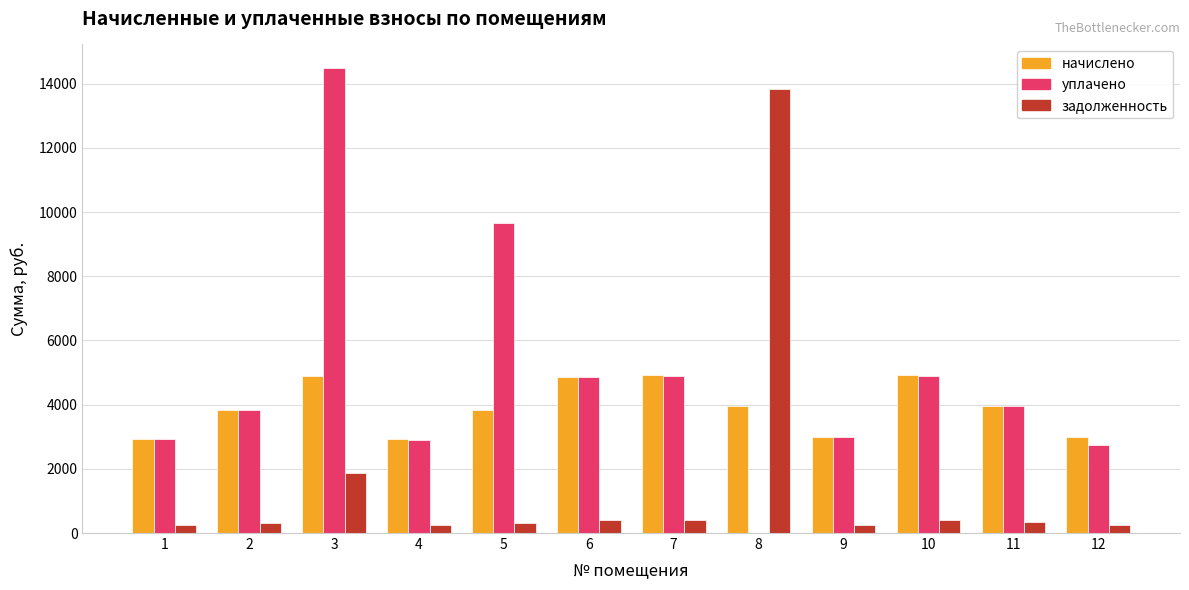

What is the sum of the задолженность values at 3 and 7?

2276.8